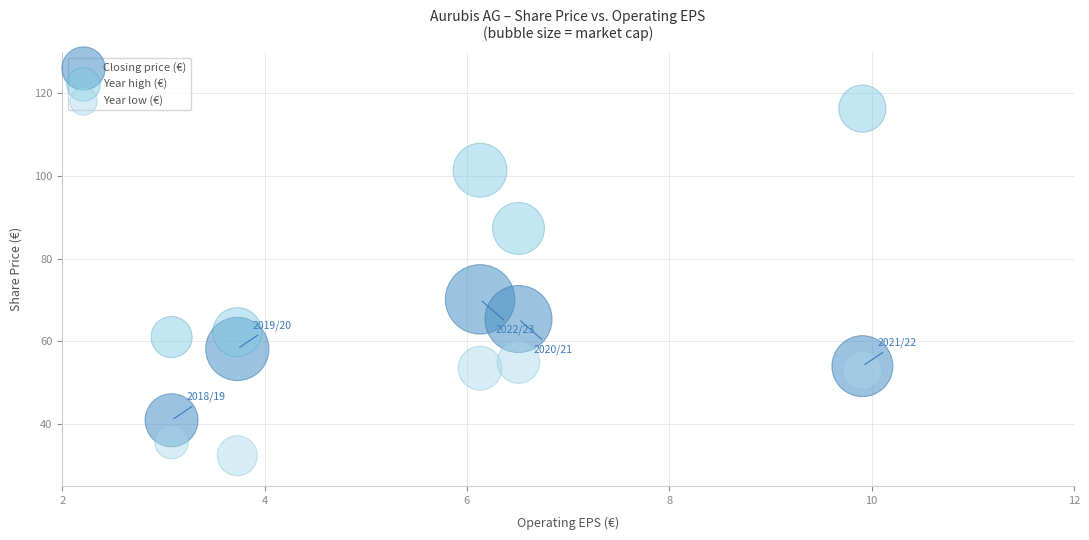

Which series contains the lowest Y value?

Year low (€)